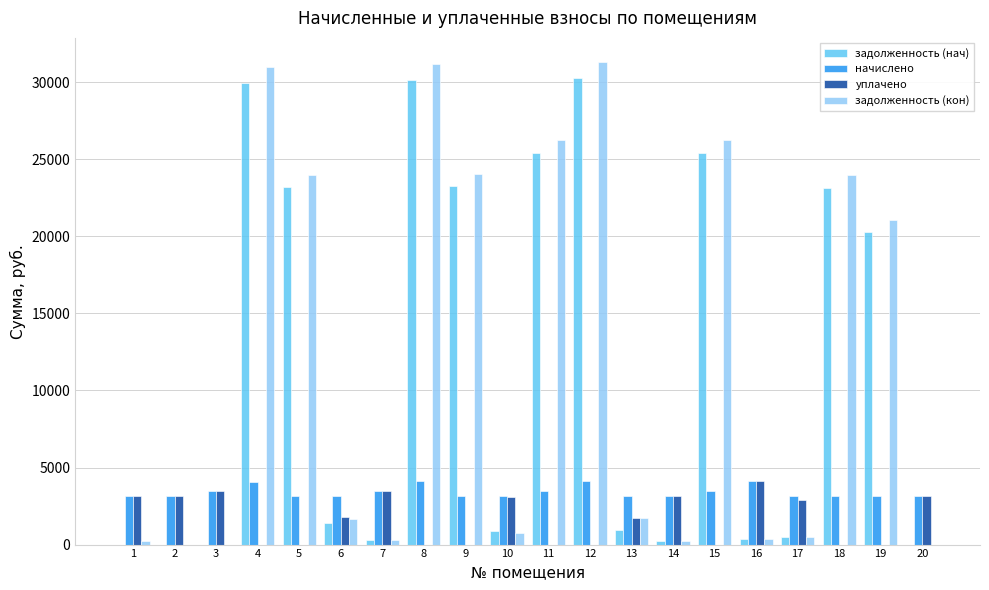

What is the total value across all series at 9?

50488.6